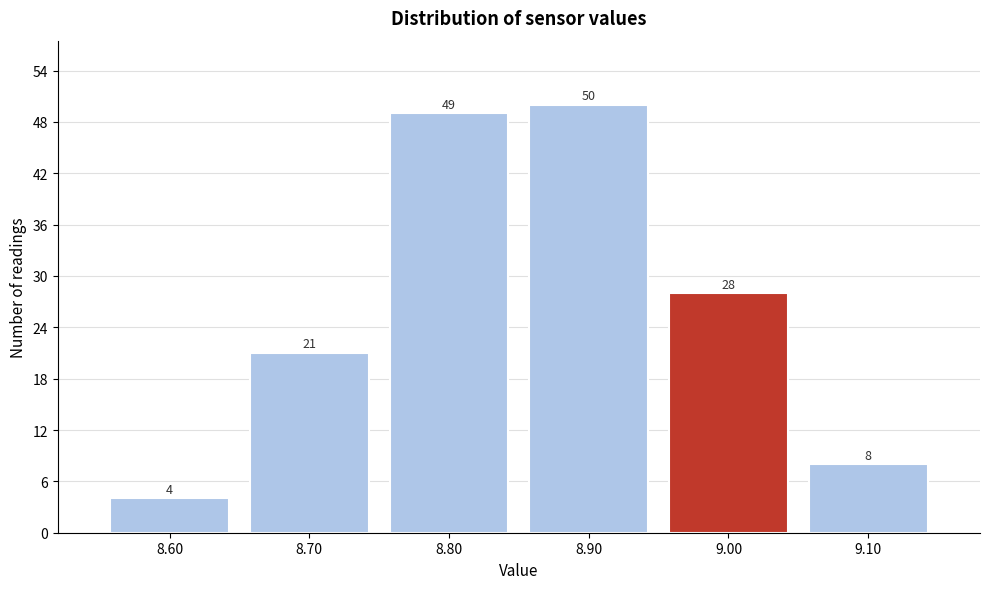

Reading left to right, transcribe this chart: for each bar, give the range it covers on the x-axis and its height.

8.55 to 8.65: 4
8.65 to 8.75: 21
8.75 to 8.85: 49
8.85 to 8.95: 50
8.95 to 9.05: 28
9.05 to 9.15: 8